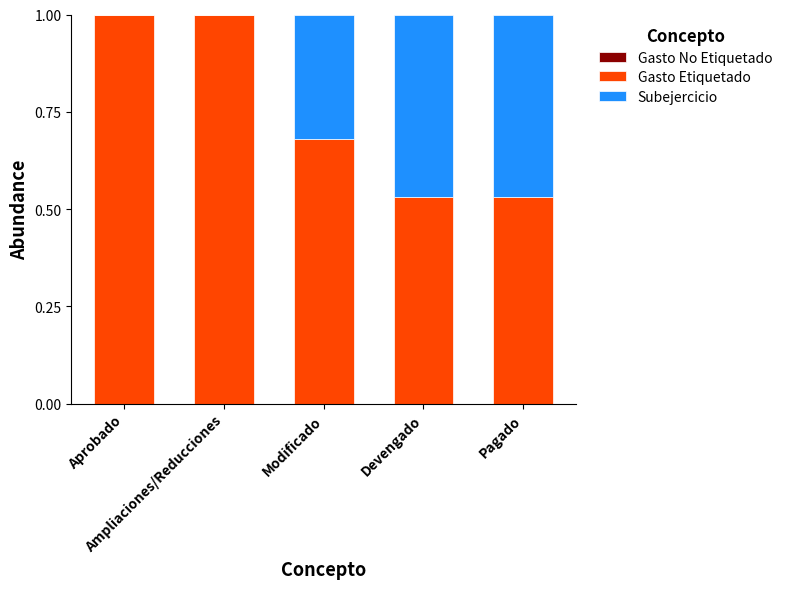

What is the highest value of the Gasto Etiquetado series?

1.0